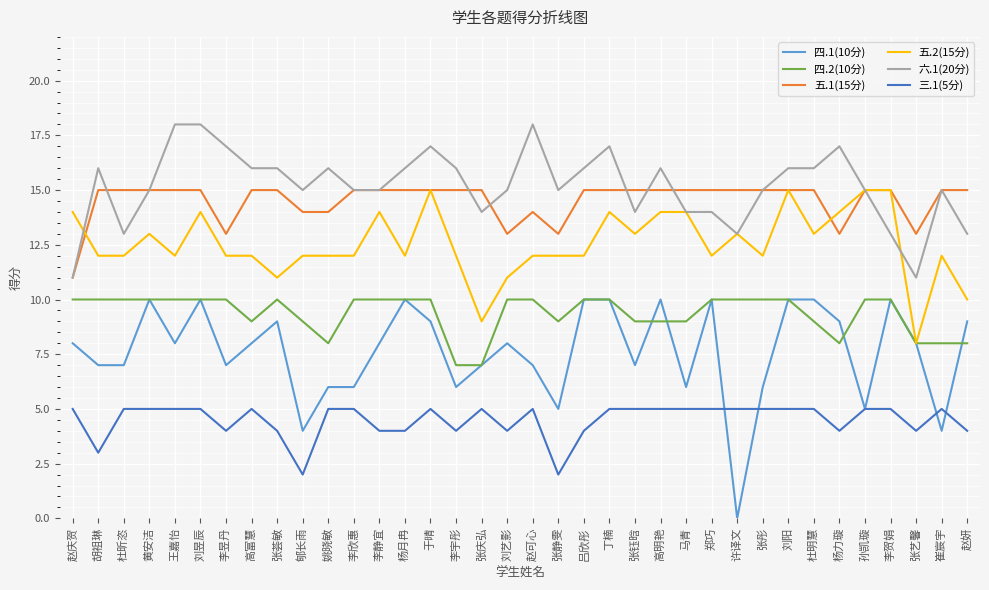

How many lines are shown in the chart?

6